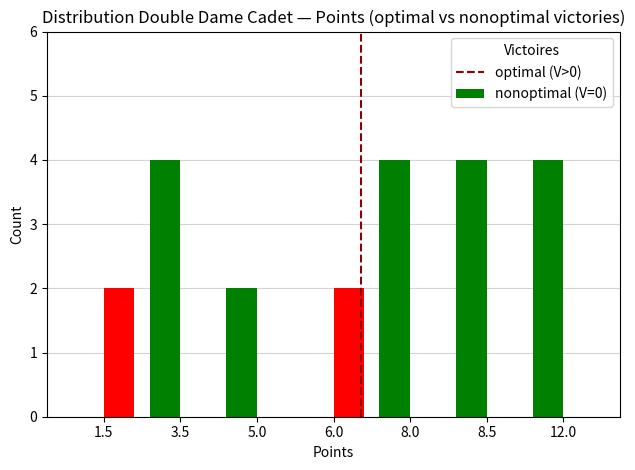

What is the total value across all series at 8.5?

4